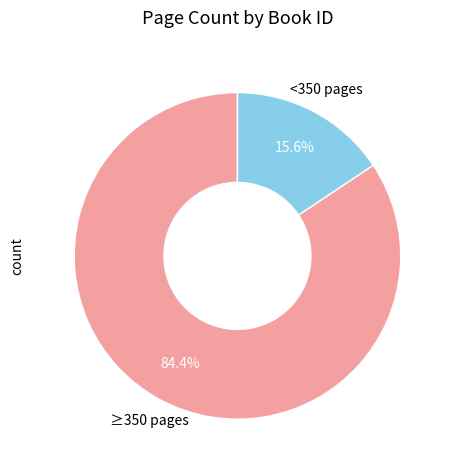

Is there any slice that represents more than half of the pie?

Yes